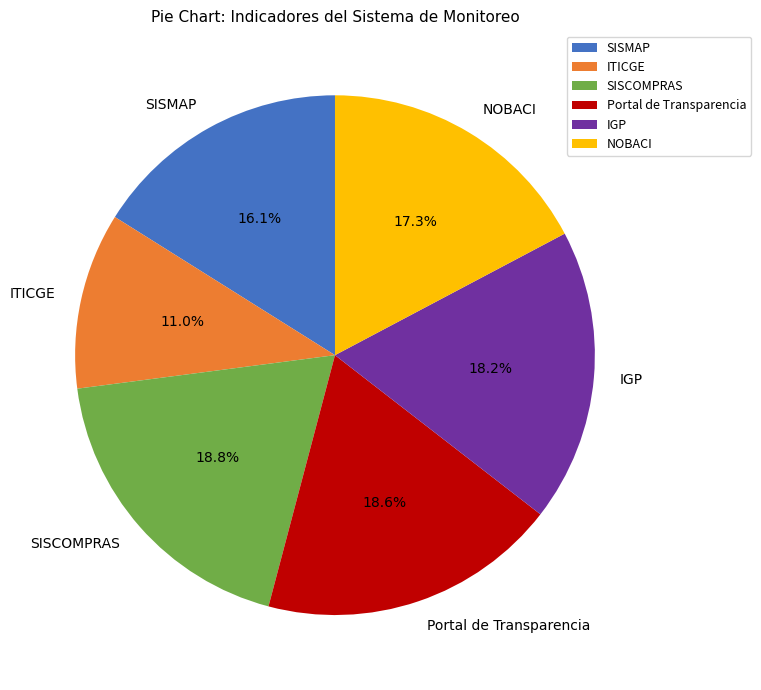

True or false: SISMAP accounts for 9% of the total.

False